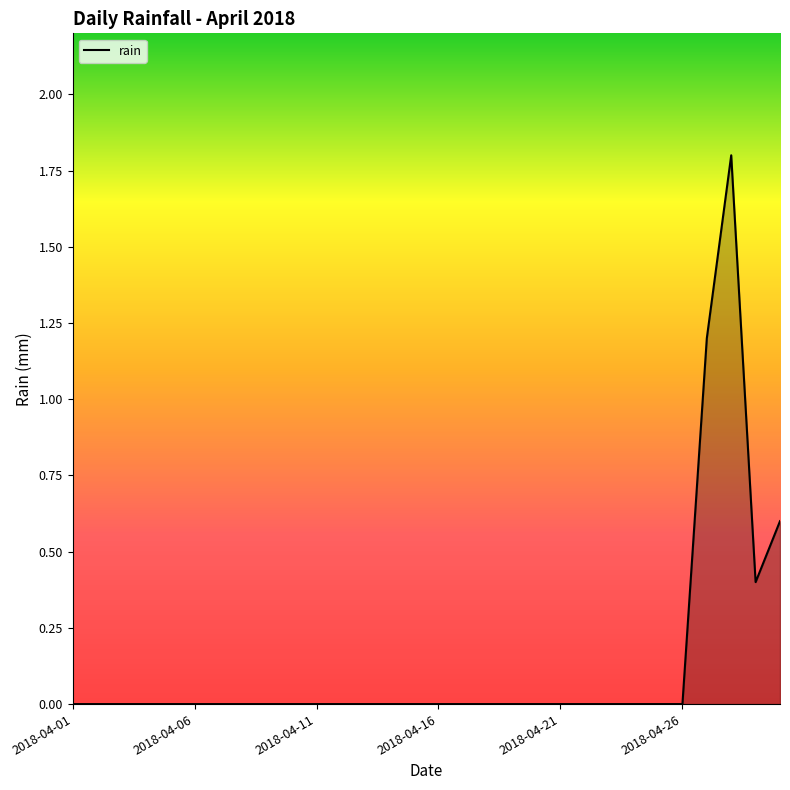

What is the difference between the maximum and minimum values?

1.8